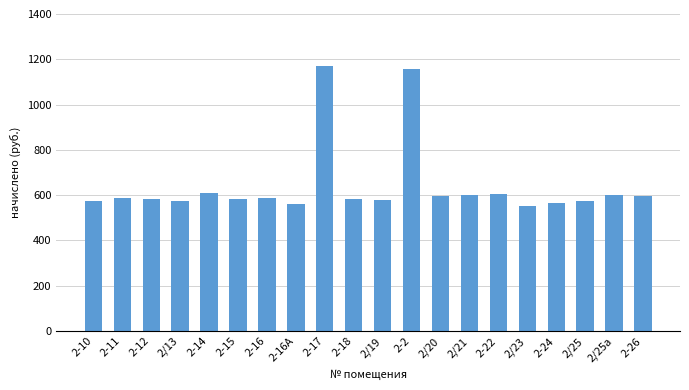

Between 2-17 and 2-15, which is larger?

2-17